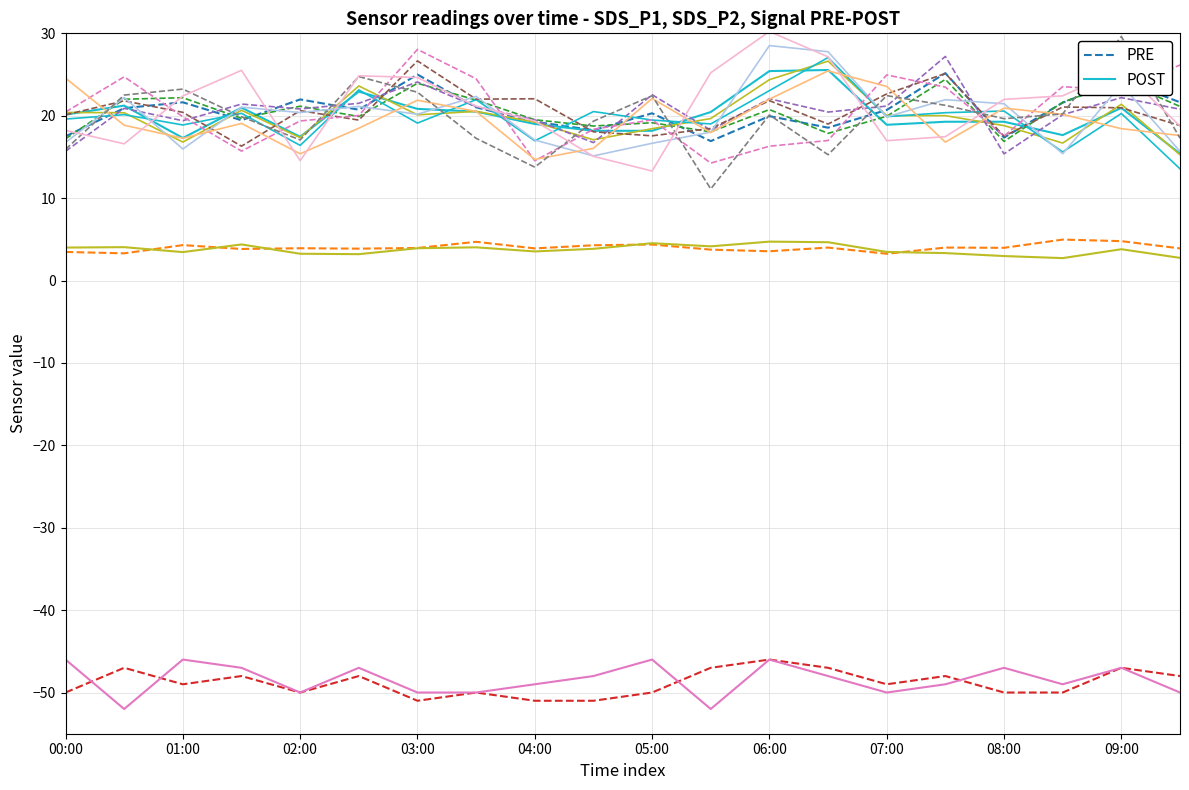

List the series in order of their overall mean, highest first.

POST, PRE